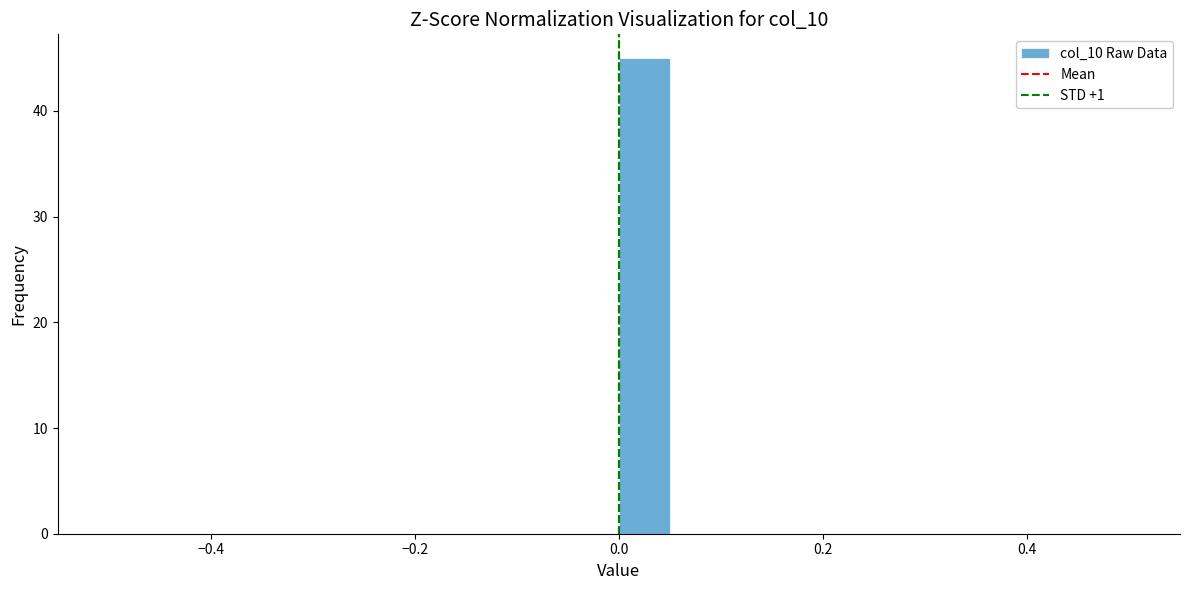

Around what value on the x-axis is the tallest bar? Give the approximate position of its centre, as read against the axis.

0.02